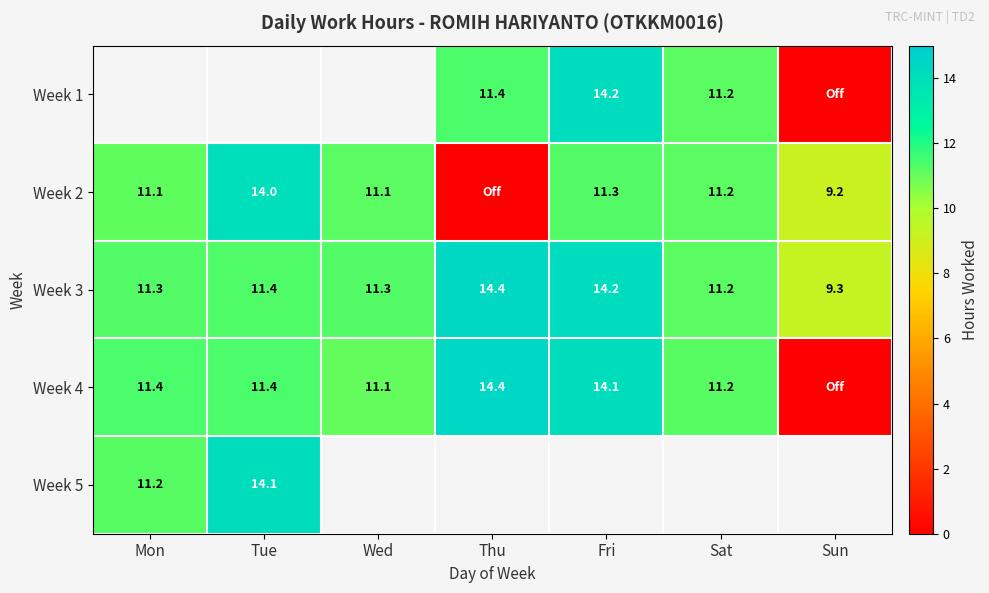

Where is Week 3 nearest to the value 11?

Sat